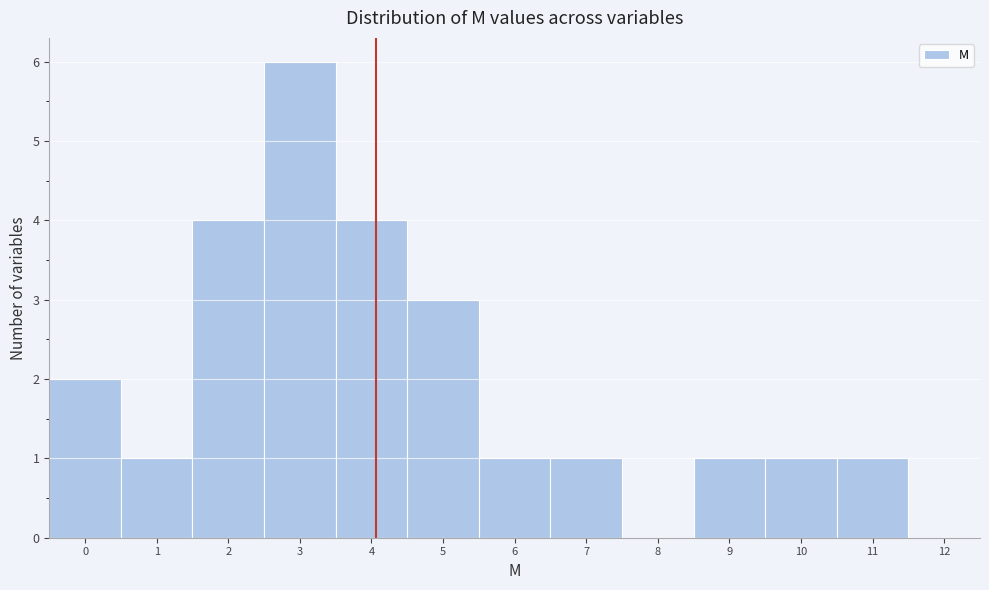

Reading left to right, list every bar in this chart as the range it spans on the x-axis followed by its height. The values are not printed on the chart, so give them approximately, as read against the axis.

-0.5 to 0.5: 2
0.5 to 1.5: 1
1.5 to 2.5: 4
2.5 to 3.5: 6
3.5 to 4.5: 4
4.5 to 5.5: 3
5.5 to 6.5: 1
6.5 to 7.5: 1
7.5 to 8.5: 0
8.5 to 9.5: 1
9.5 to 10.5: 1
10.5 to 11.5: 1